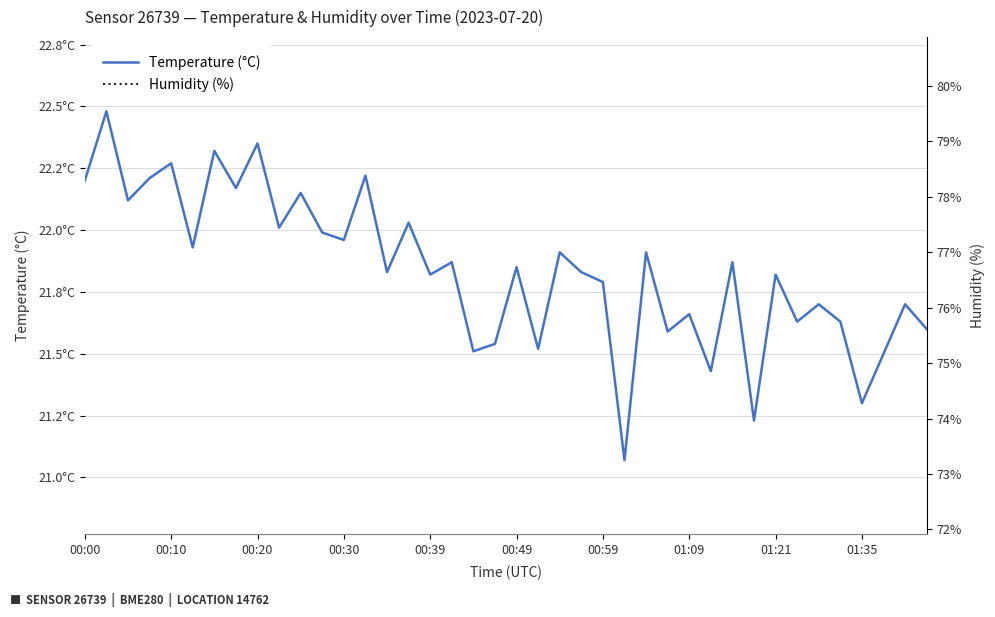

Does the chart display data point markers on the line(s)?

No